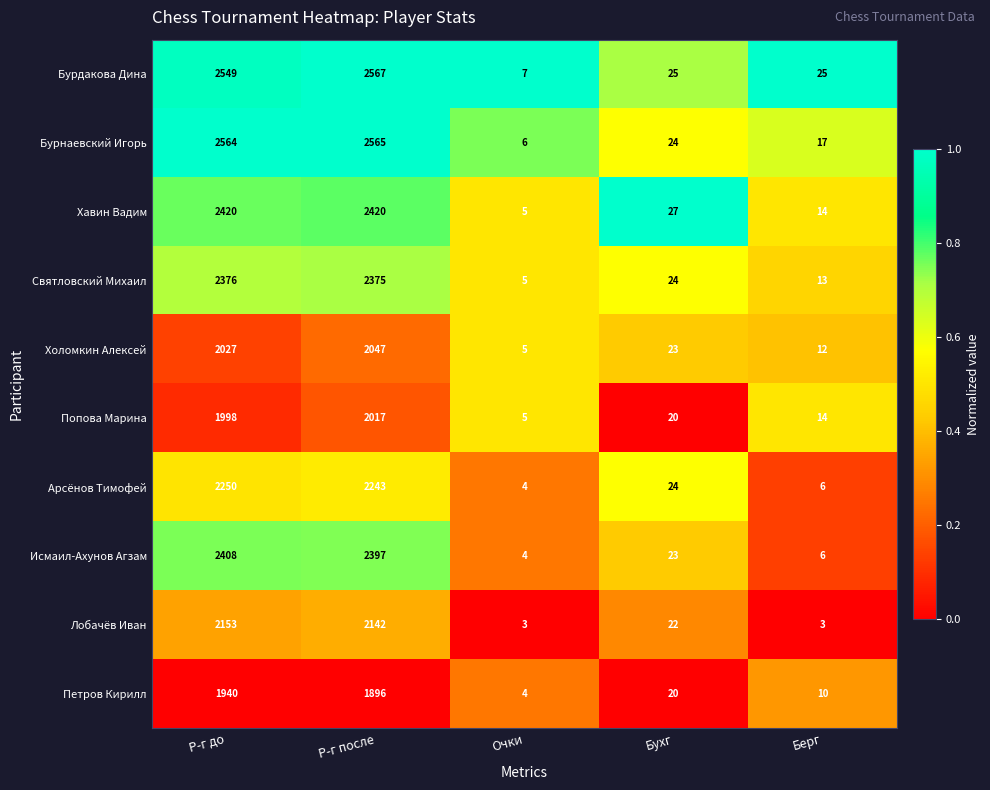

Which series has the largest range (max minus min)?

Бурдакова Дина